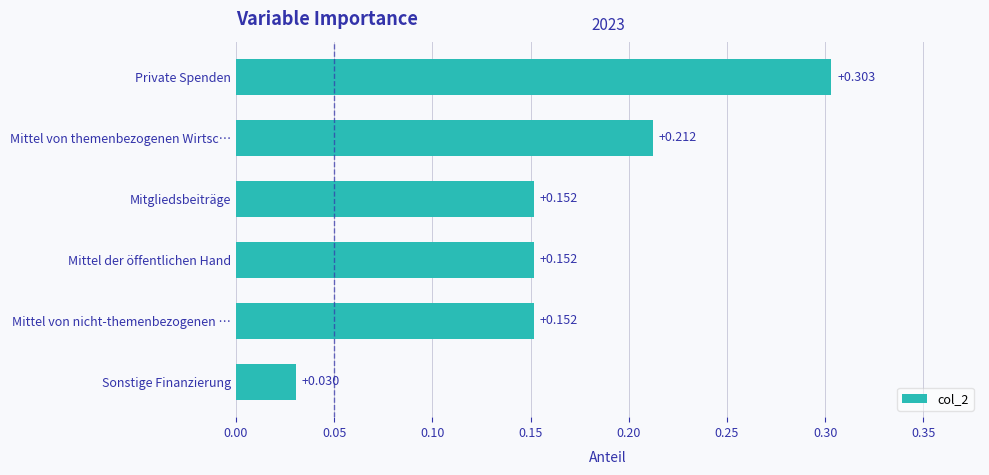

Between Private Spenden and Sonstige Finanzierung, which is larger?

Private Spenden